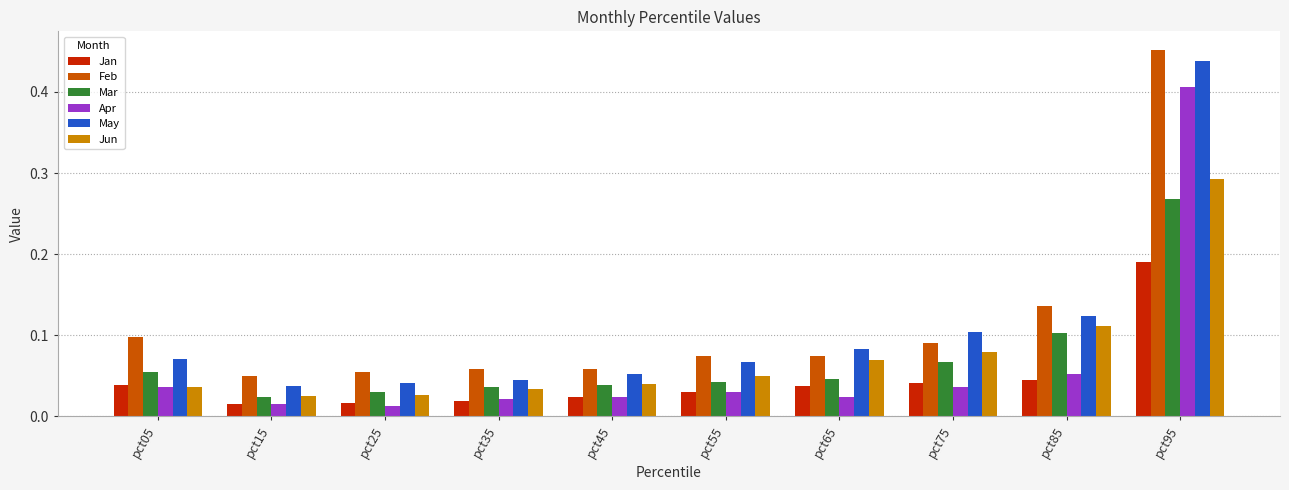

At which label does Mar reach its minimum?

pct15